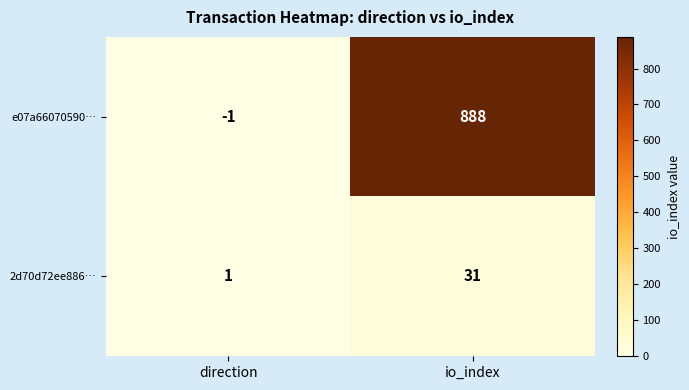

At which label does e07a66070590… reach its peak?

io_index